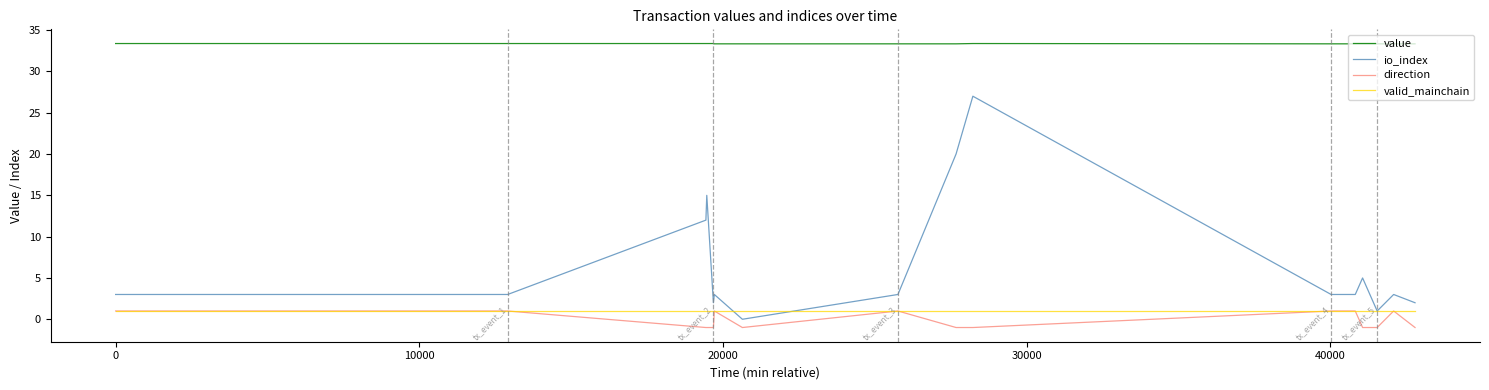

Which series has the largest range (max minus min)?

io_index